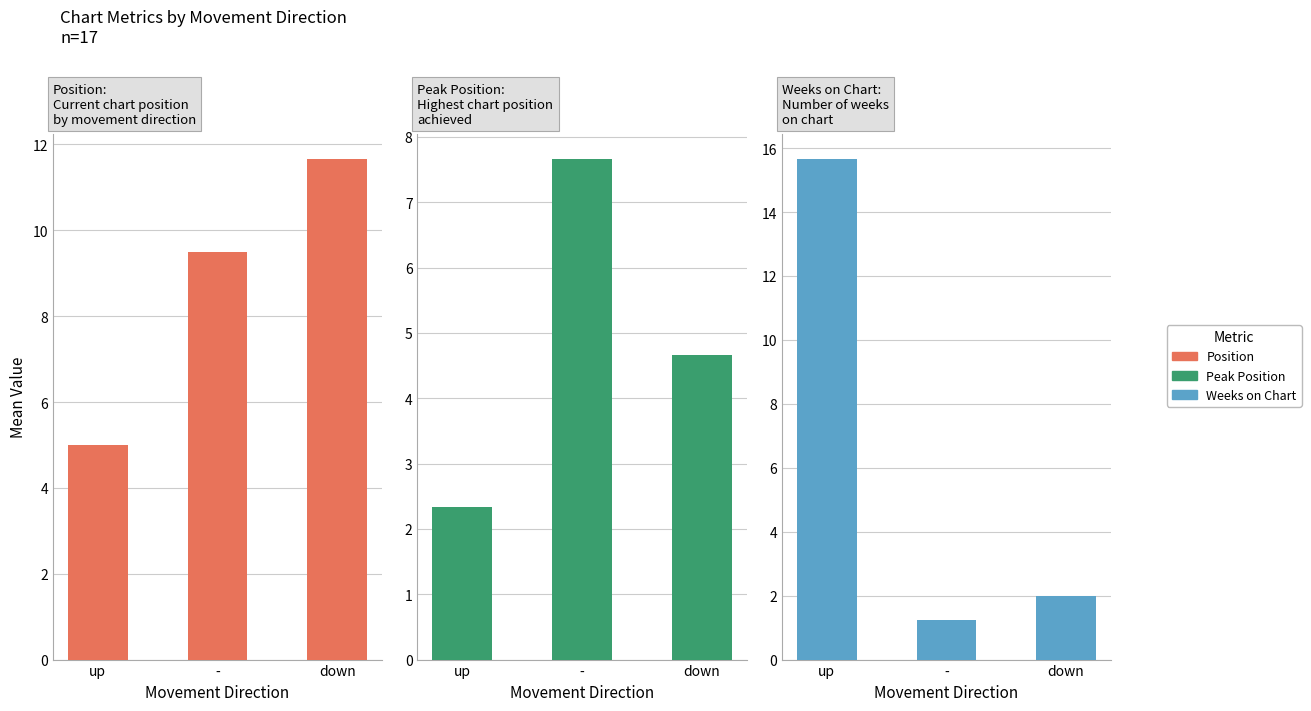

Reading right to left, transcribe all the data shown in this chart.

Position: 11.7	9.5	5.0
Peak Position: 4.7	7.7	2.3
Weeks on Chart: 2.0	1.2	15.7